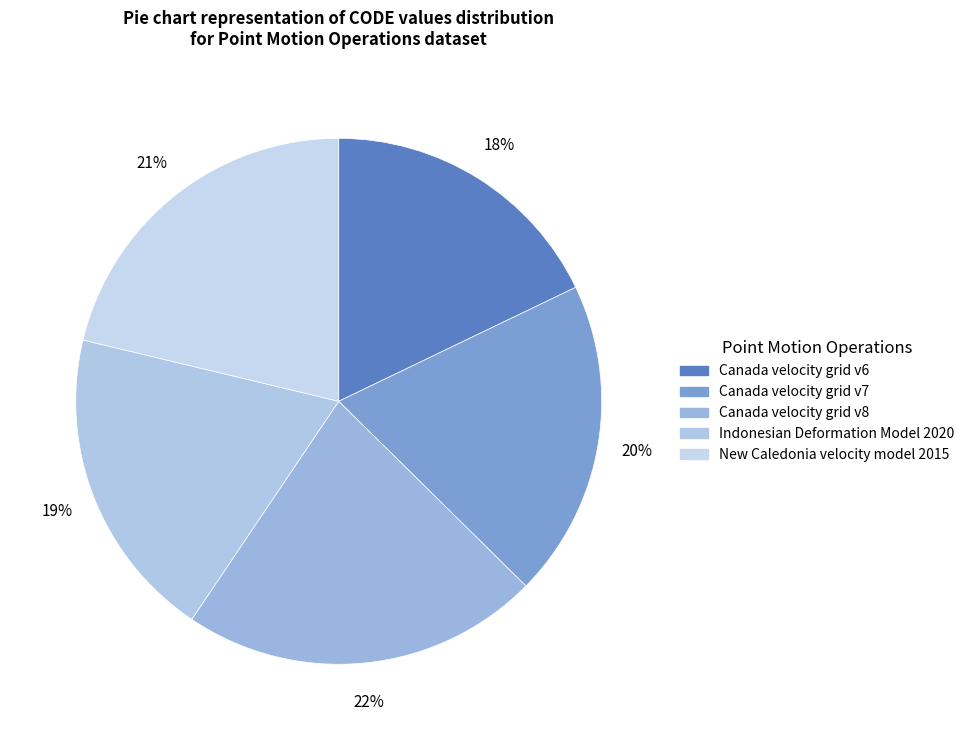

To the nearest percent, what is the average slice percentage?

20%